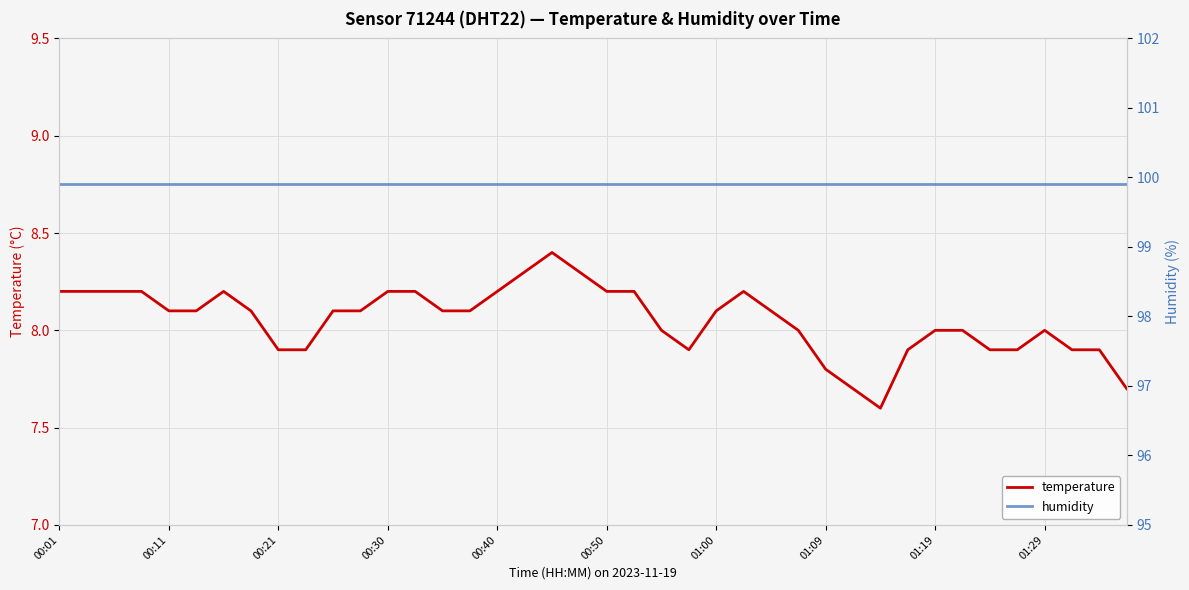

Reading left to right, extract all data points from this chart.

temperature: 8.2	8.2	8.2	8.2	8.1	8.1	8.2	8.1	7.9	7.9	8.1	8.1	8.2	8.2	8.1	8.1	8.2	8.3	8.4	8.3	8.2	8.2	8.0	7.9	8.1	8.2	8.1	8.0	7.8	7.7	7.6	7.9	8.0	8.0	7.9	7.9	8.0	7.9	7.9	7.7
humidity: 99.9	99.9	99.9	99.9	99.9	99.9	99.9	99.9	99.9	99.9	99.9	99.9	99.9	99.9	99.9	99.9	99.9	99.9	99.9	99.9	99.9	99.9	99.9	99.9	99.9	99.9	99.9	99.9	99.9	99.9	99.9	99.9	99.9	99.9	99.9	99.9	99.9	99.9	99.9	99.9